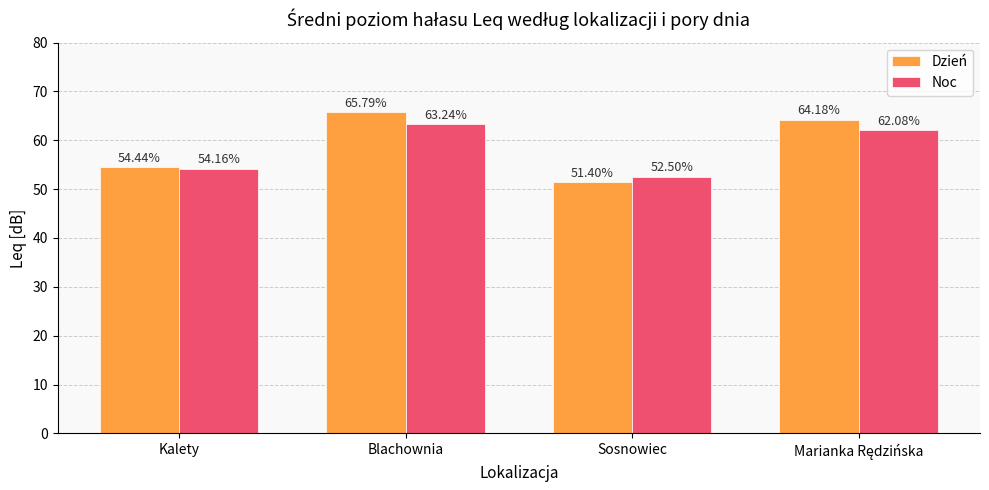

At which label is Noc closest to 57?

Kalety